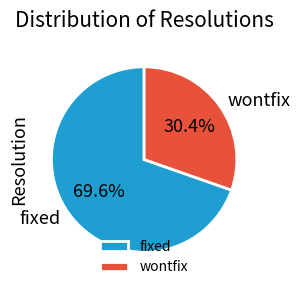

Is there any slice that represents more than half of the pie?

Yes